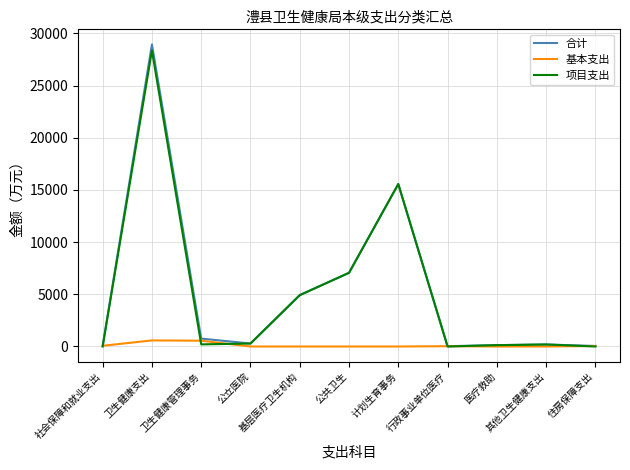

What is the total value across all series at 其他卫生健康支出?

387.0